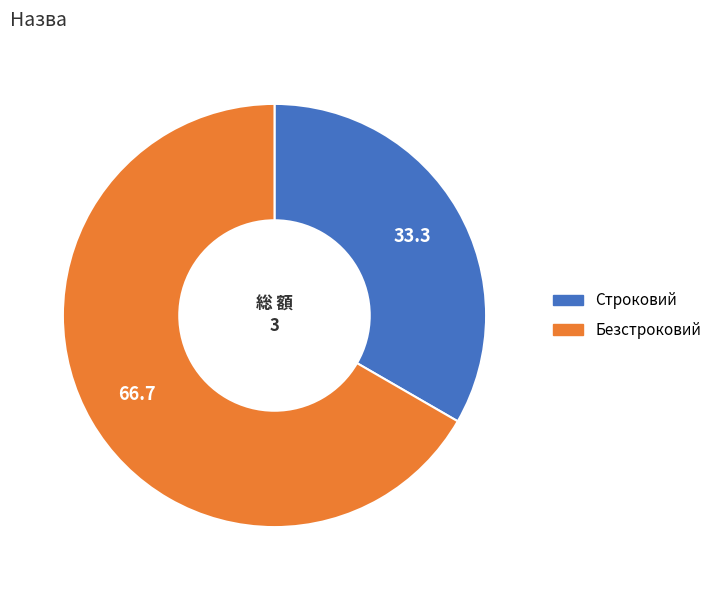

Combined, do Строковий and Безстроковий account for over 50%?

Yes